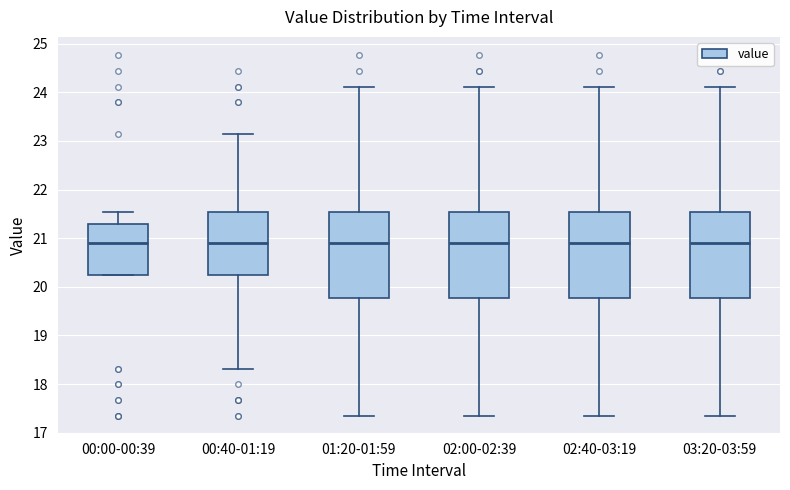

Where is the upper edge of the box for 03:20-03:59 on the y-axis? The values are not printed on the chart, so give them approximately, as read against the axis.

21.5